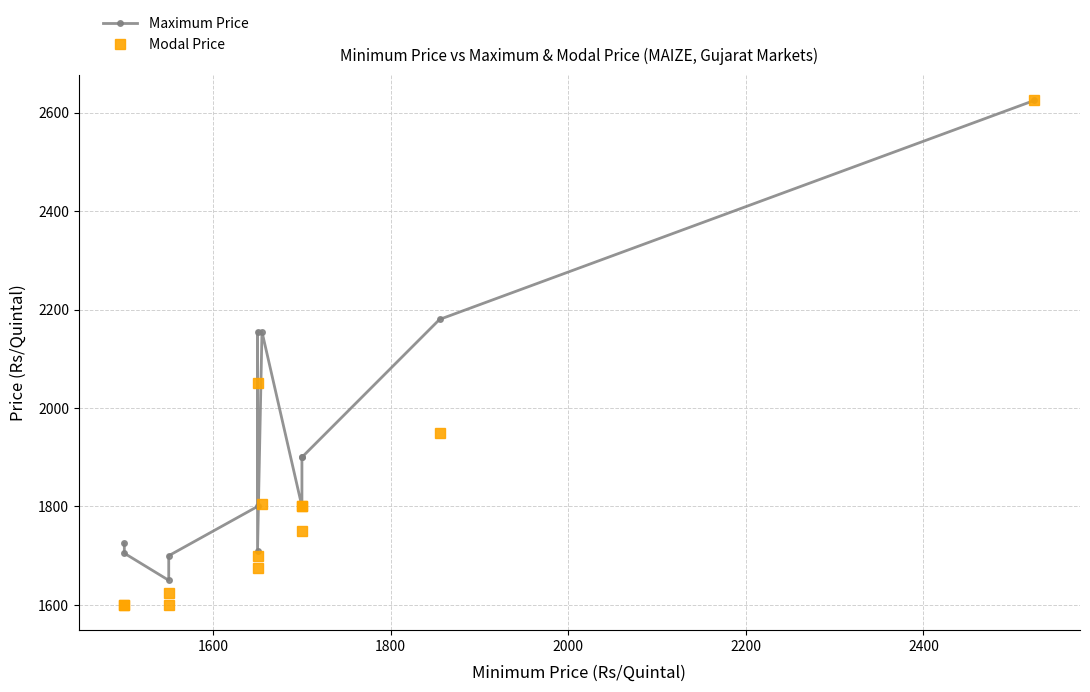

Which series has the largest total across all categories?

Maximum Price